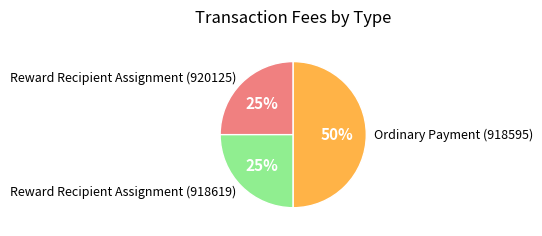

True or false: Reward Recipient Assignment (920125) accounts for 25% of the total.

True